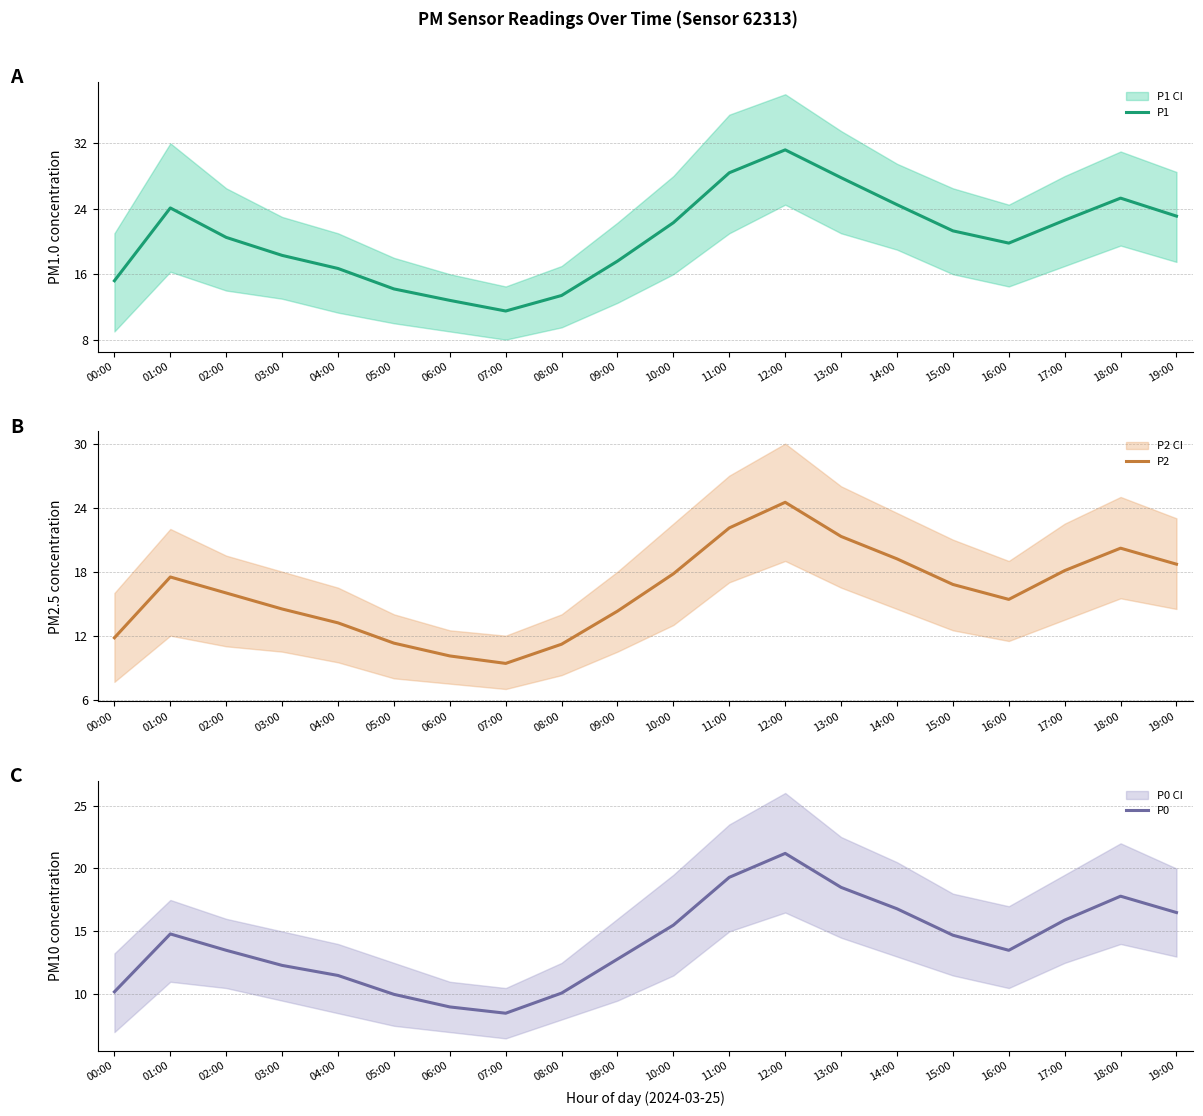

Where is P0 nearest to the value 14?

02:00